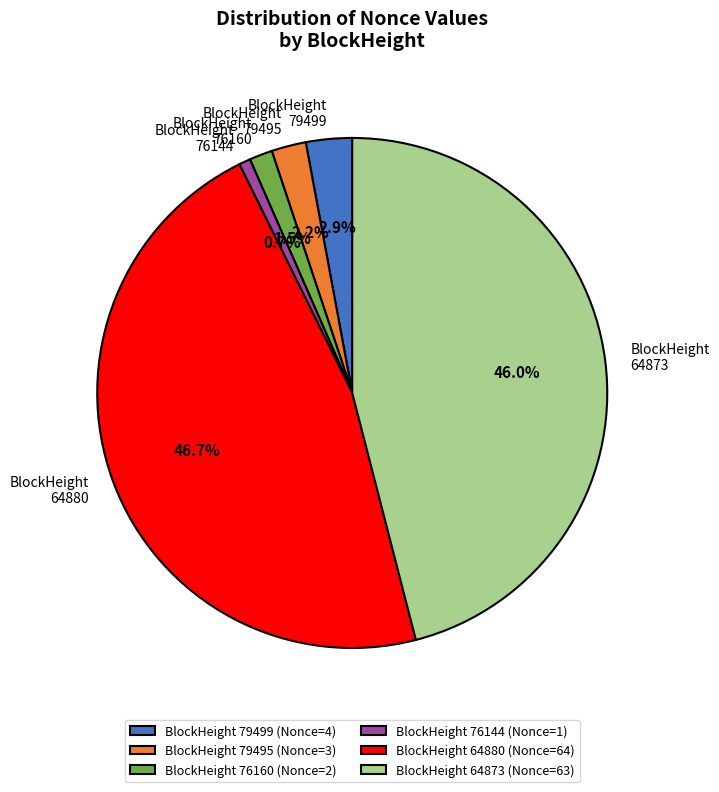

How many segments does this pie chart have?

6